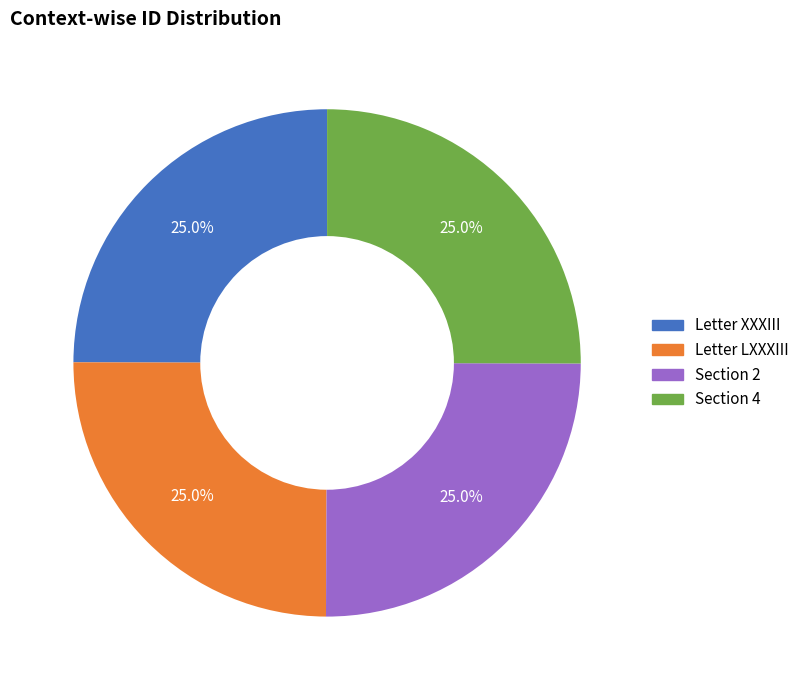

How many slices are in this pie chart?

4